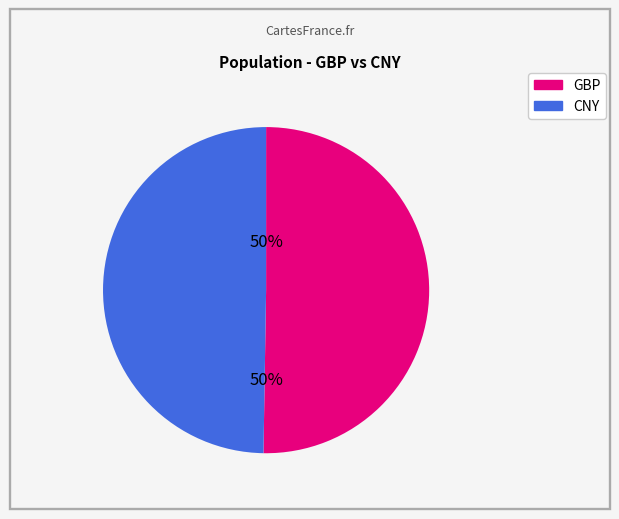

To the nearest percent, what is the combined percentage of GBP and CNY?

100%